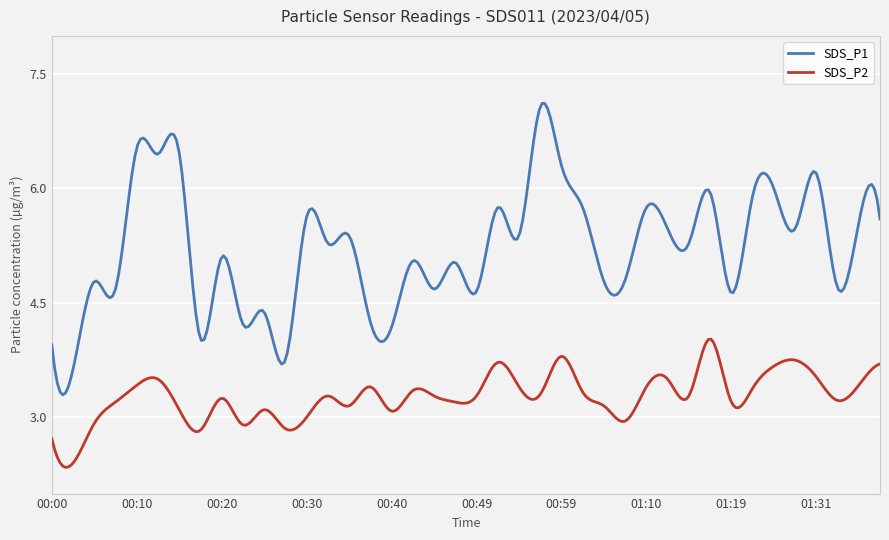

Which series has the largest total across all categories?

SDS_P1